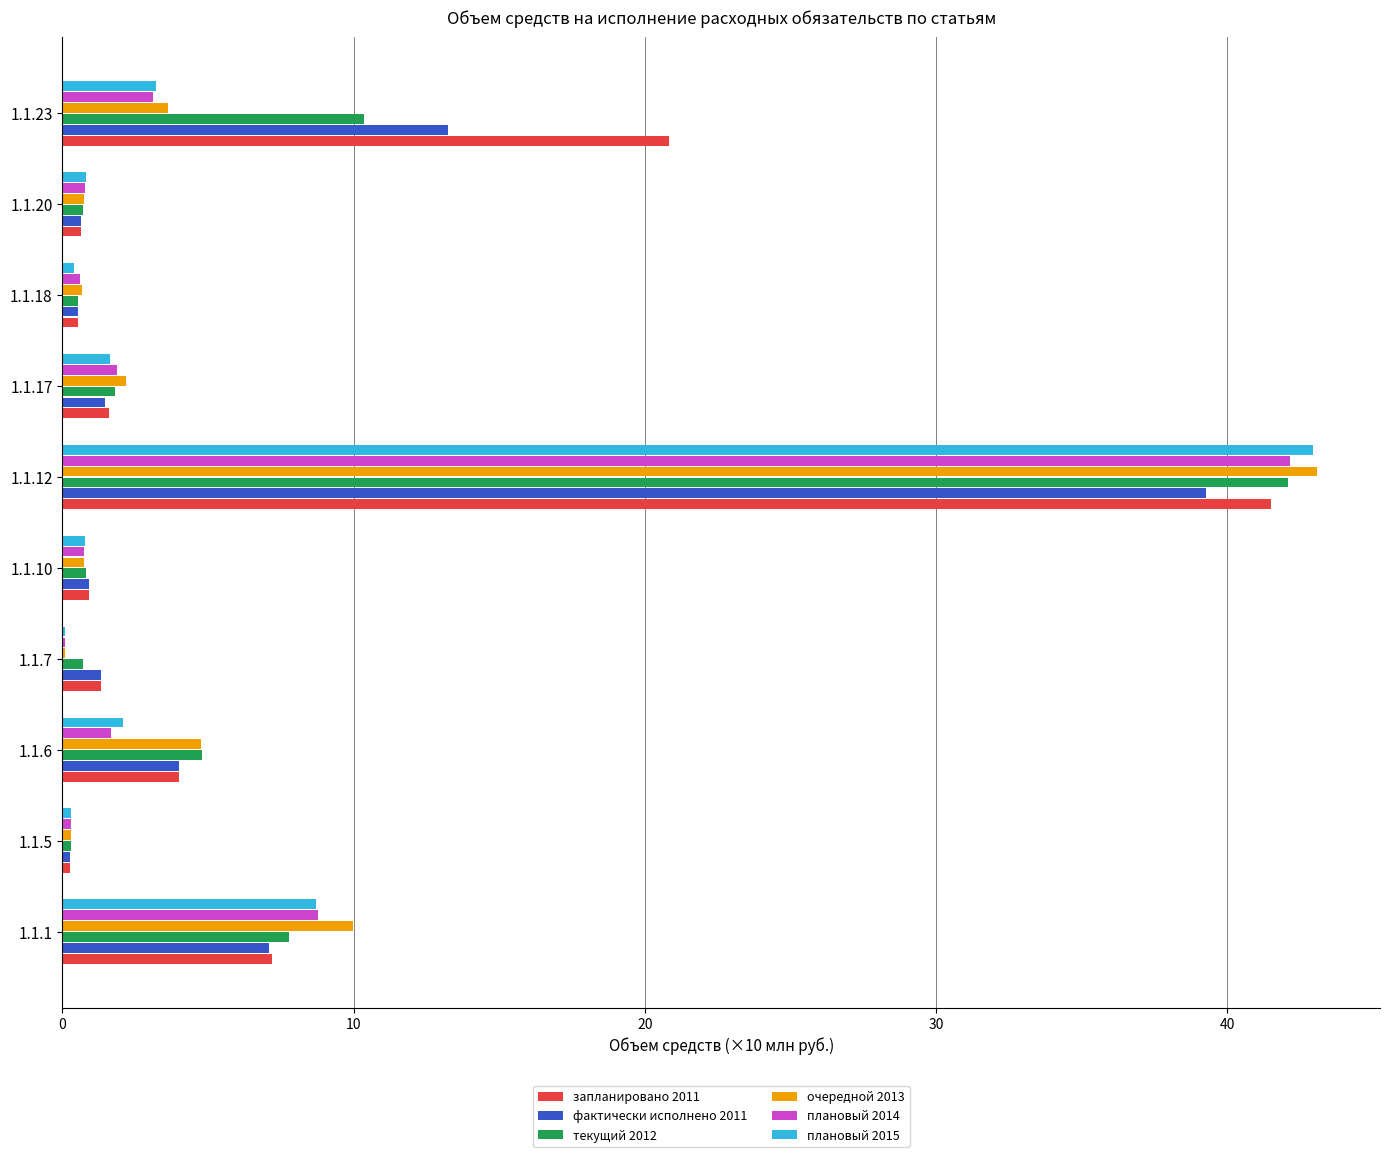

What are all the series names shown in the legend?

запланировано 2011, фактически исполнено 2011, текущий 2012, очередной 2013, плановый 2014, плановый 2015